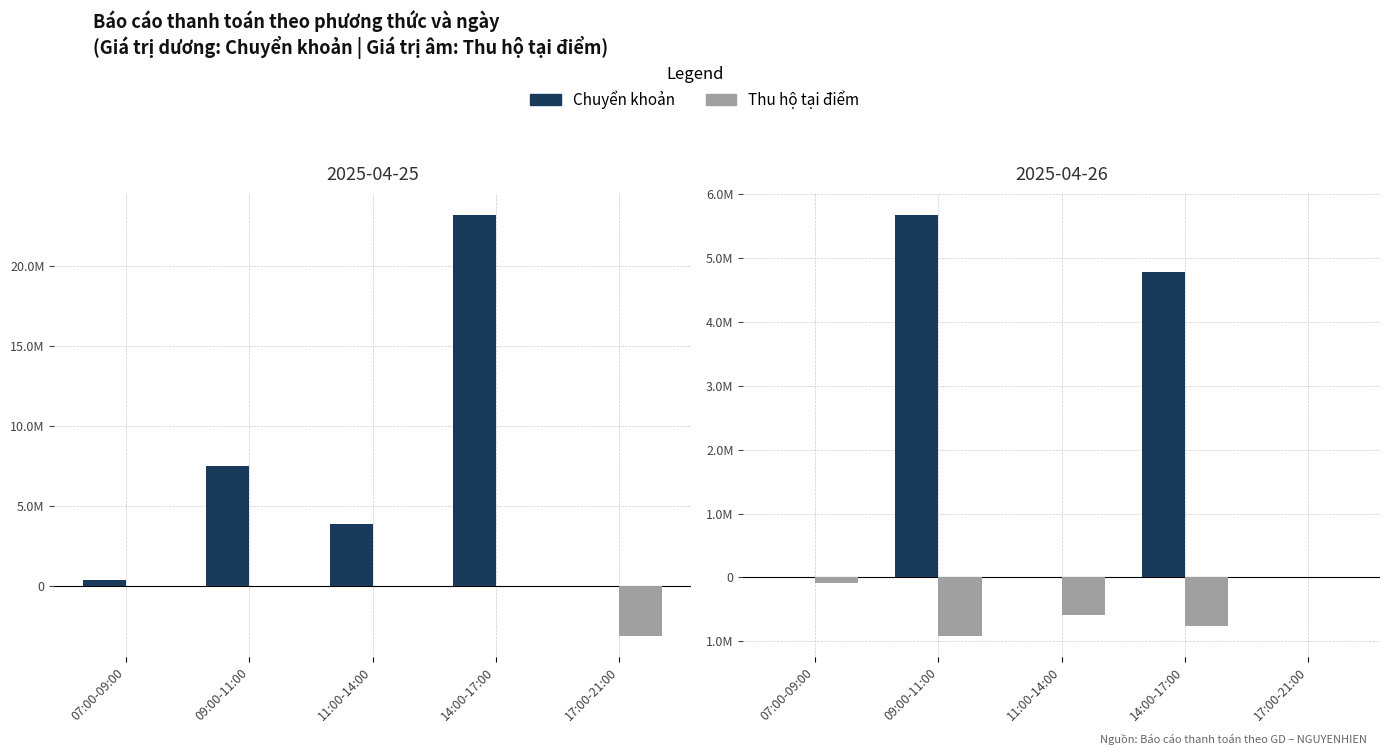

The value of Thu hộ tại điểm at 17:00-21:00 is 351742. True or false?

False